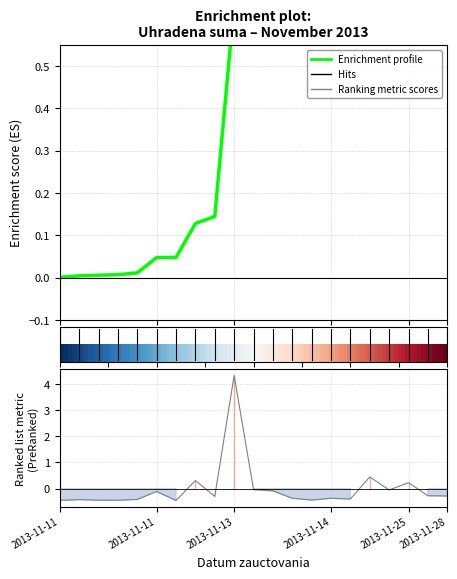

True or false: the data shows 0.2 at 2013-11-25.

False